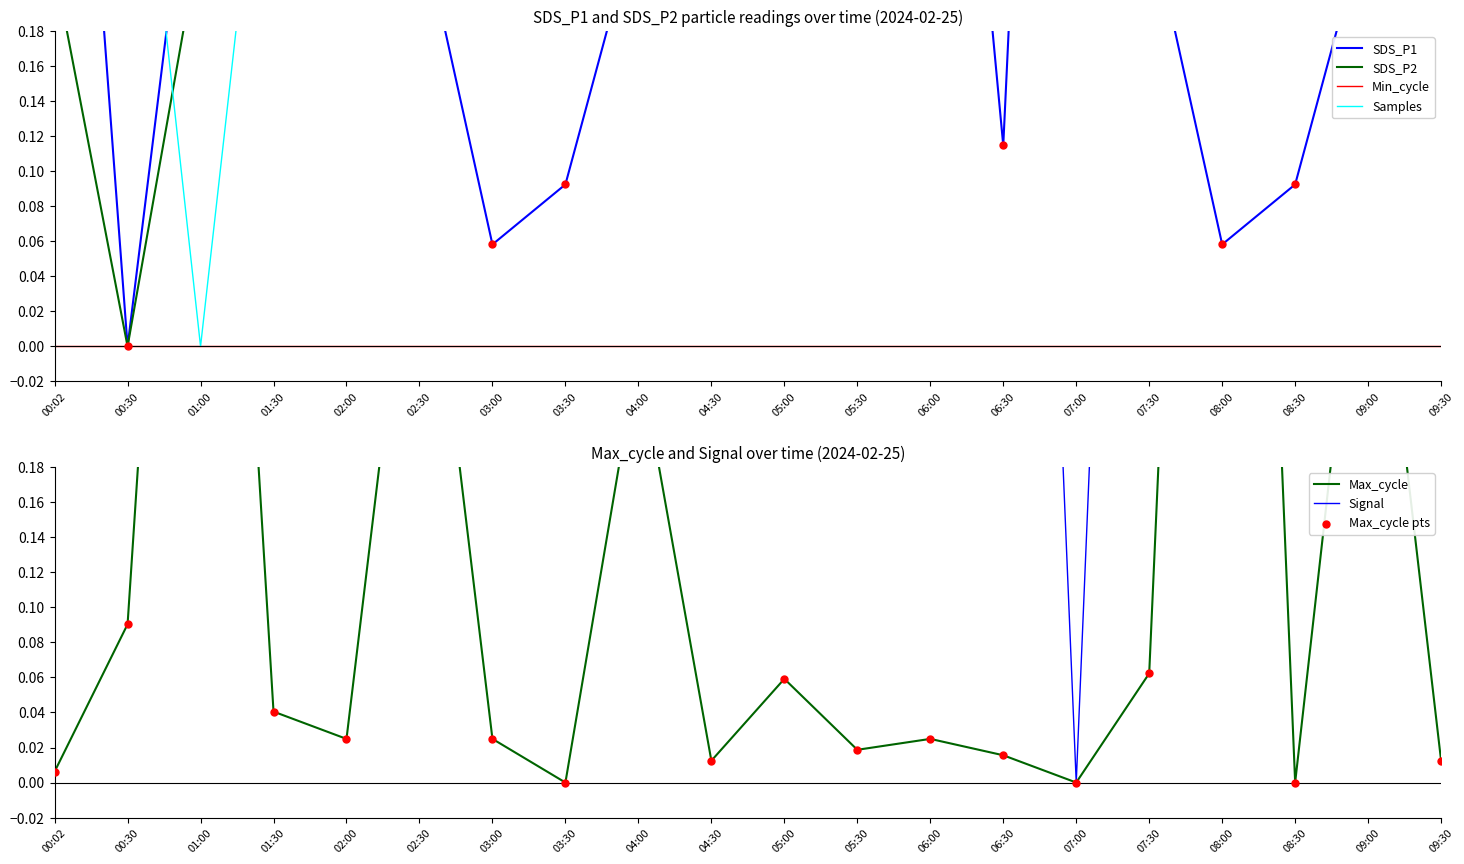

At which category is the sum across all series the highest?

05:30